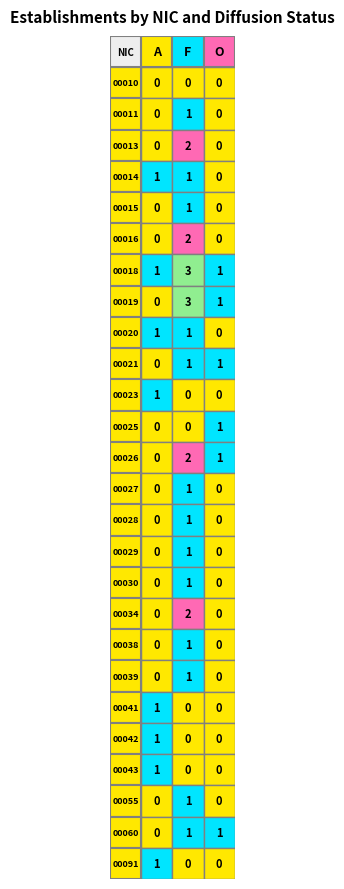

The 00026 series shows 0 at A. True or false?

True